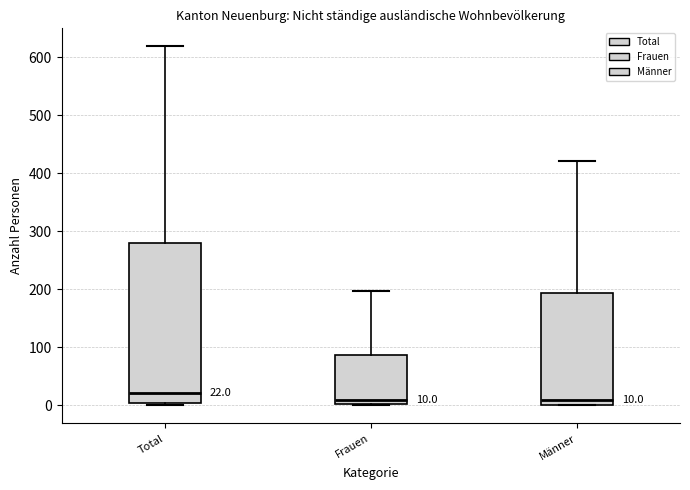

Which box has the highest median line?

Total